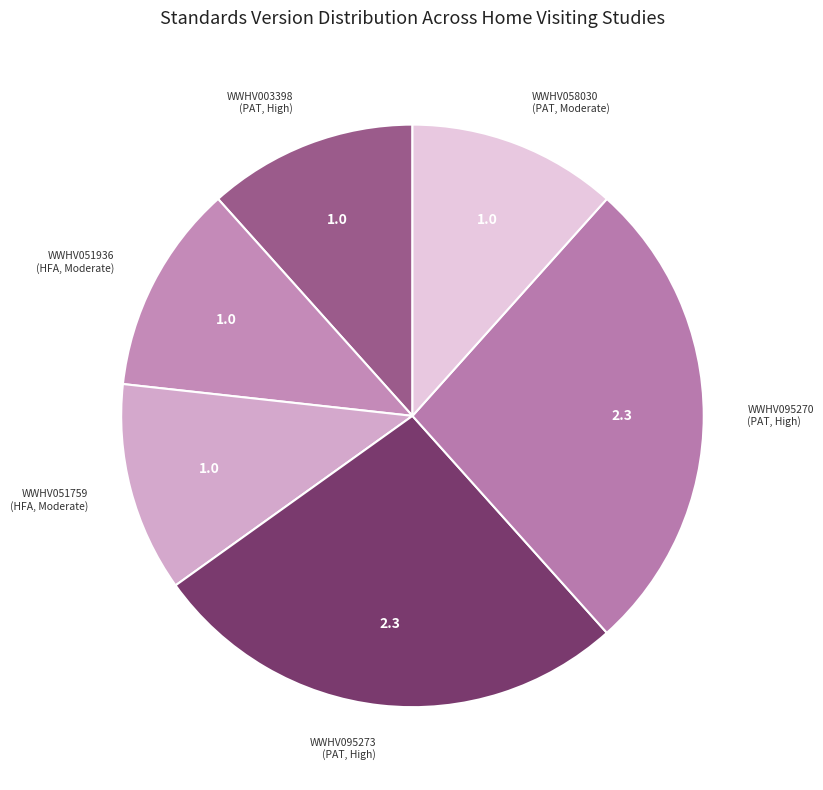

Approximately how many times larger is the value at WWHV003398 (PAT, High) compared to WWHV095273 (PAT, High)?

0.4